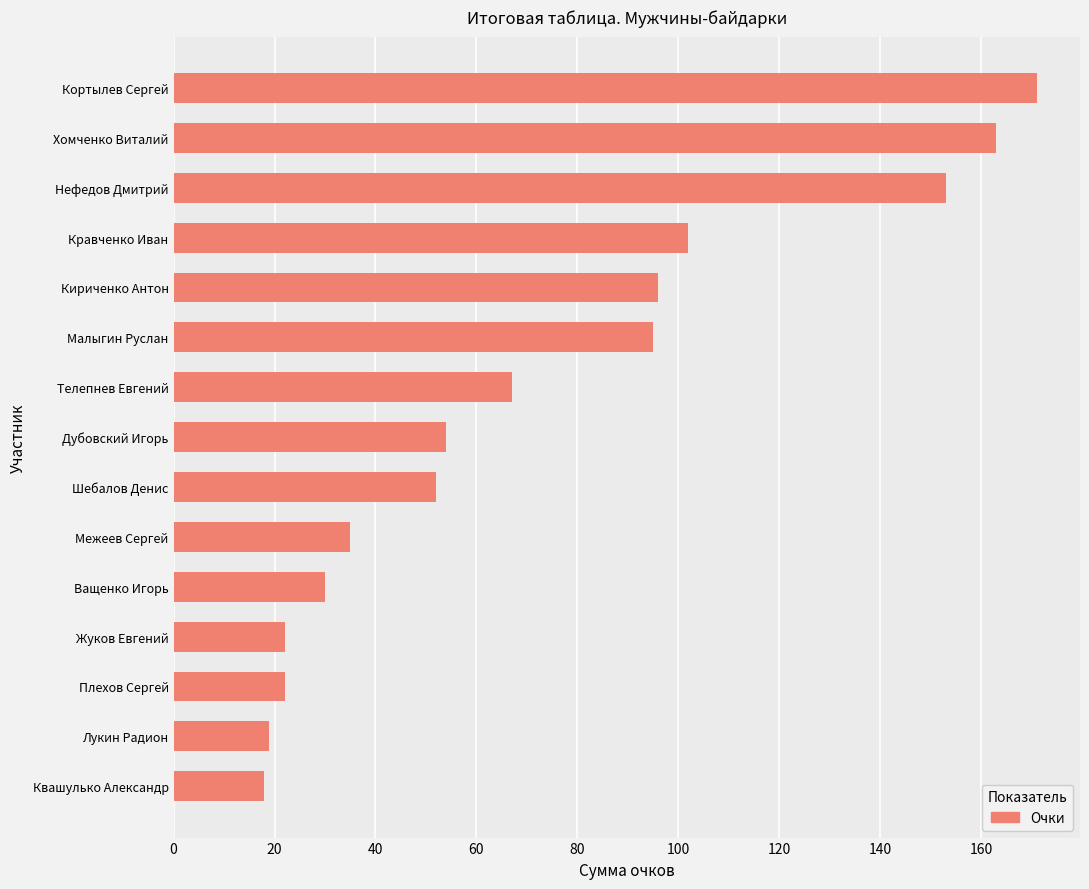

What is the sum of all values?

1099